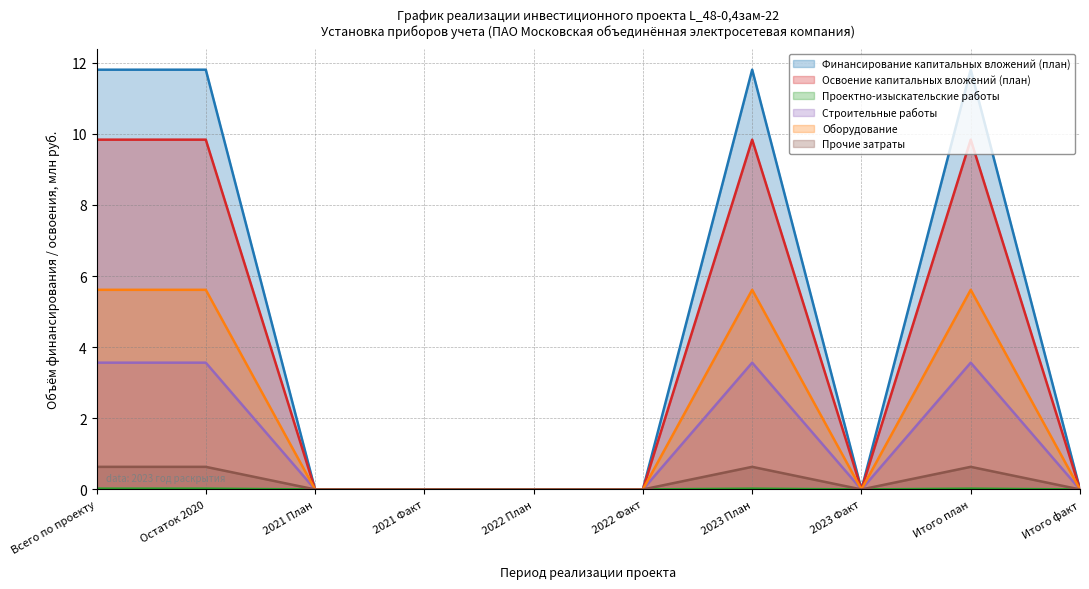

What is the approximate value of Оборудование at Итого план?

5.6